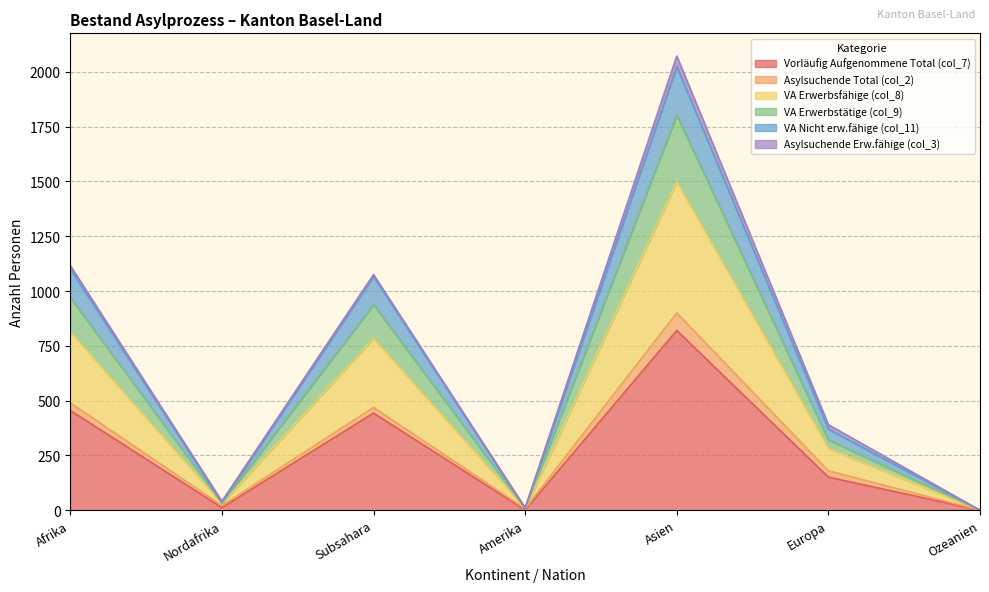

At which category does VA Erwerbsfähige (col_8) reach its first local peak?

Subsahara